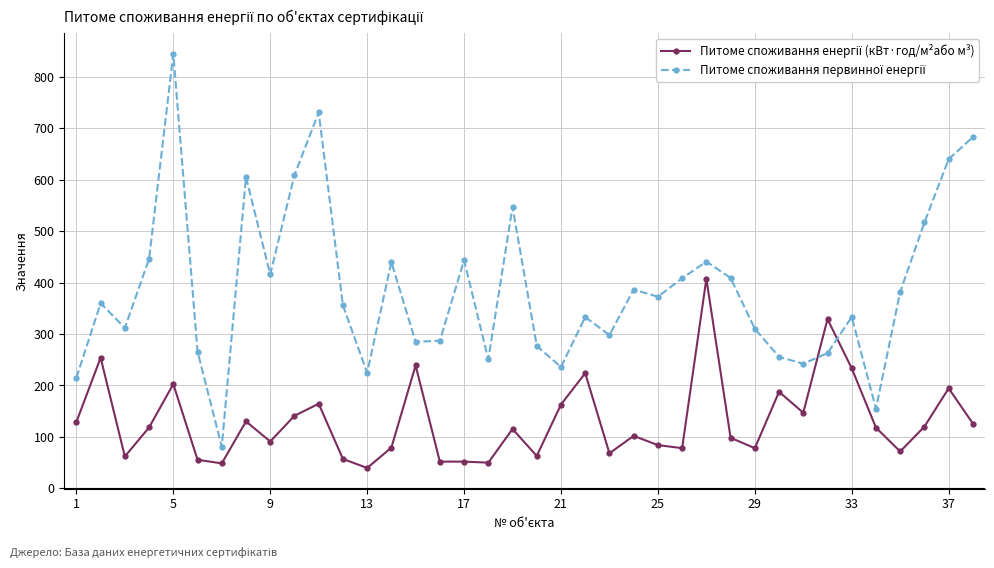

What is the greatest value displayed?

844.5